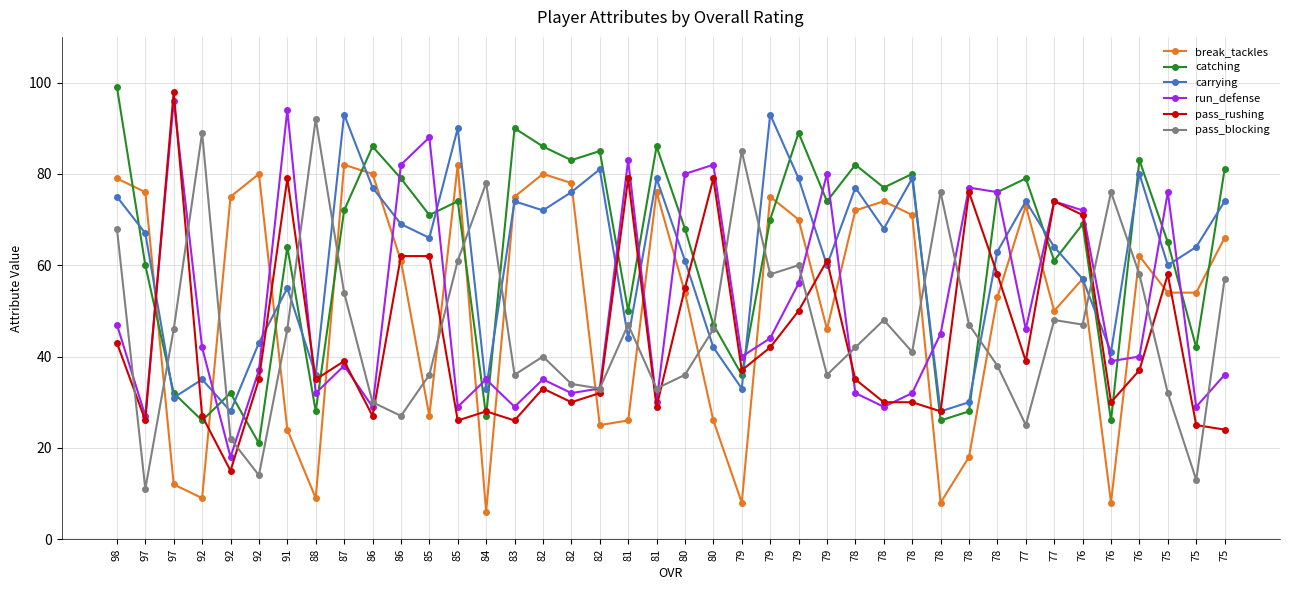

Reading left to right, what are all the values shown in this chart?

break_tackles: 79	76	12	9	75	80	24	9	82	80	61	27	82	6	75	80	78	25	26	76	54	26	8	75	70	46	72	74	71	8	18	53	73	50	57	8	62	54	54	66
catching: 99	60	32	26	32	21	64	28	72	86	79	71	74	27	90	86	83	85	50	86	68	47	36	70	89	74	82	77	80	26	28	76	79	61	69	26	83	65	42	81
carrying: 75	67	31	35	28	43	55	36	93	77	69	66	90	33	74	72	76	81	44	79	61	42	33	93	79	60	77	68	79	28	30	63	74	64	57	41	80	60	64	74
run_defense: 47	27	96	42	18	37	94	32	38	29	82	88	29	35	29	35	32	33	83	30	80	82	40	44	56	80	32	29	32	45	77	76	46	74	72	39	40	76	29	36
pass_rushing: 43	26	98	27	15	35	79	35	39	27	62	62	26	28	26	33	30	32	79	29	55	79	37	42	50	61	35	30	30	28	76	58	39	74	71	30	37	58	25	24
pass_blocking: 68	11	46	89	22	14	46	92	54	30	27	36	61	78	36	40	34	33	47	33	36	46	85	58	60	36	42	48	41	76	47	38	25	48	47	76	58	32	13	57